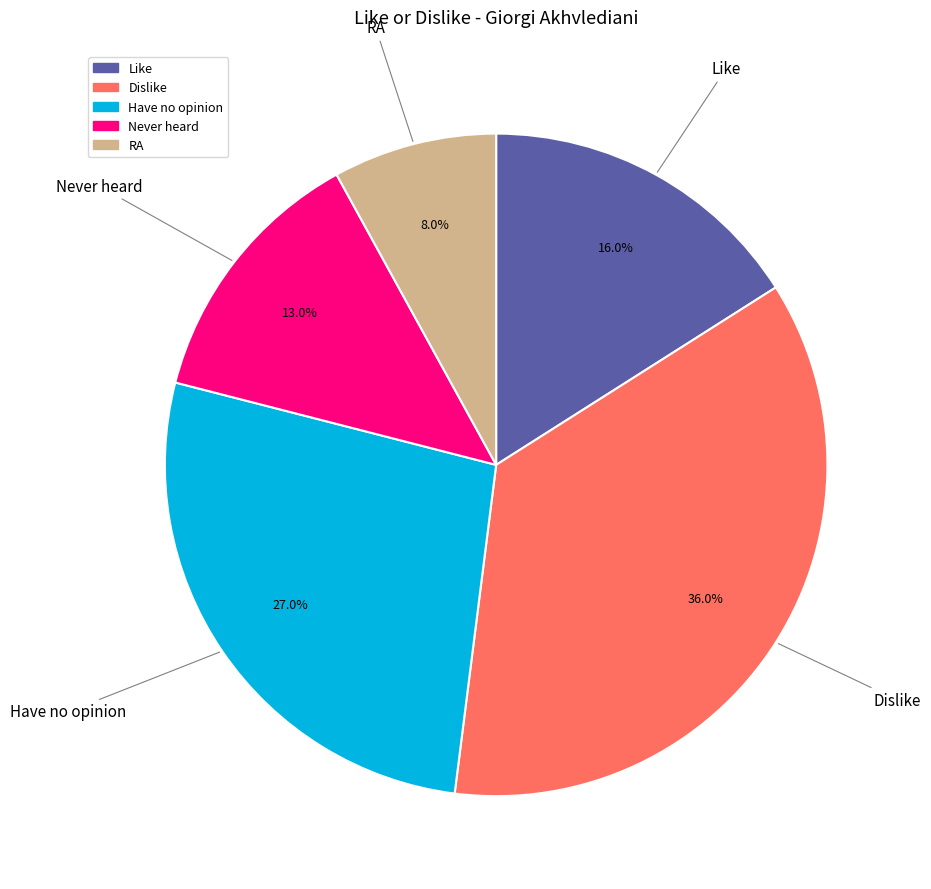

Is it true that Dislike is 36% of the pie?

True